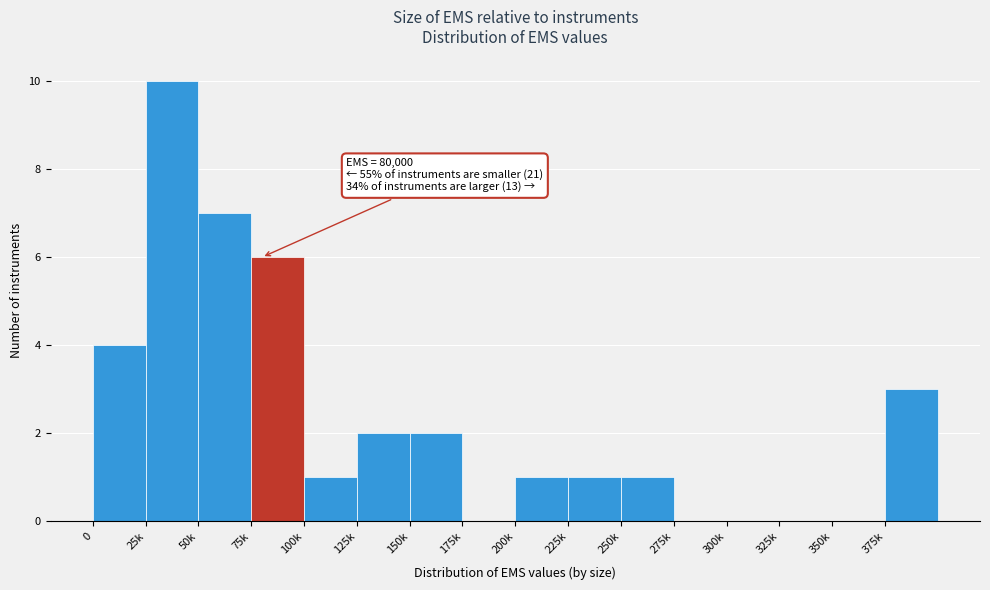

Reading right to left, what are all the values shown in this chart?

375k=3	350k=0	325k=0	300k=0	275k=0	250k=1	225k=1	200k=1	175k=0	150k=2	125k=2	100k=1	75k=6	50k=7	25k=10	0=4